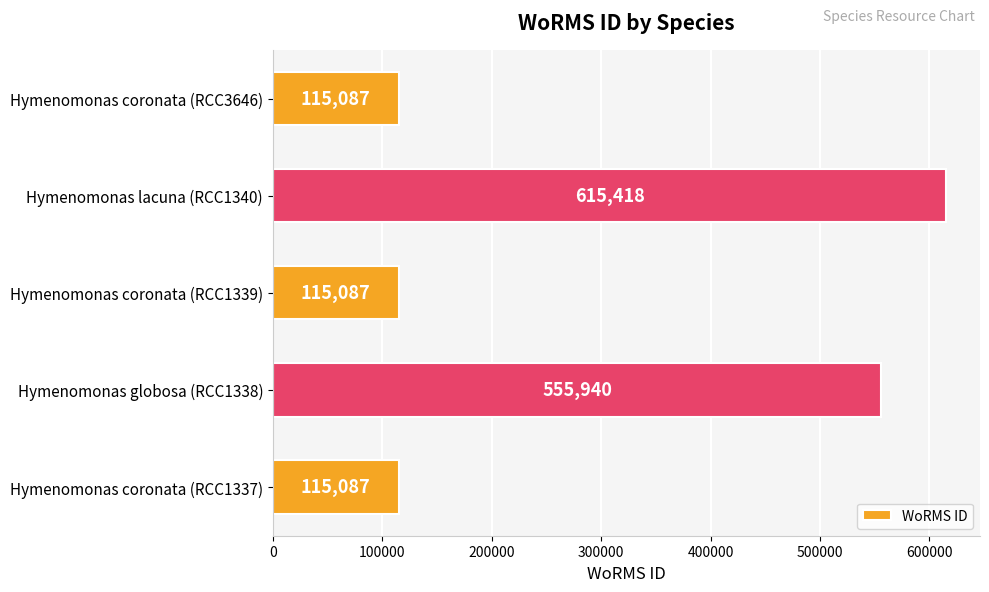

Reading top to bottom, extract all data points from this chart.

Hymenomonas coronata (RCC3646)=115087	Hymenomonas lacuna (RCC1340)=615418	Hymenomonas coronata (RCC1339)=115087	Hymenomonas globosa (RCC1338)=555940	Hymenomonas coronata (RCC1337)=115087